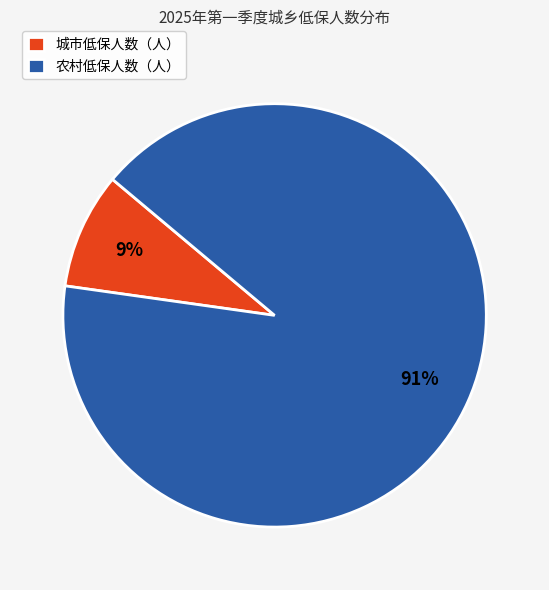

To the nearest percent, what is the combined percentage of 农村低保人数（人） and 城市低保人数（人）?

100%